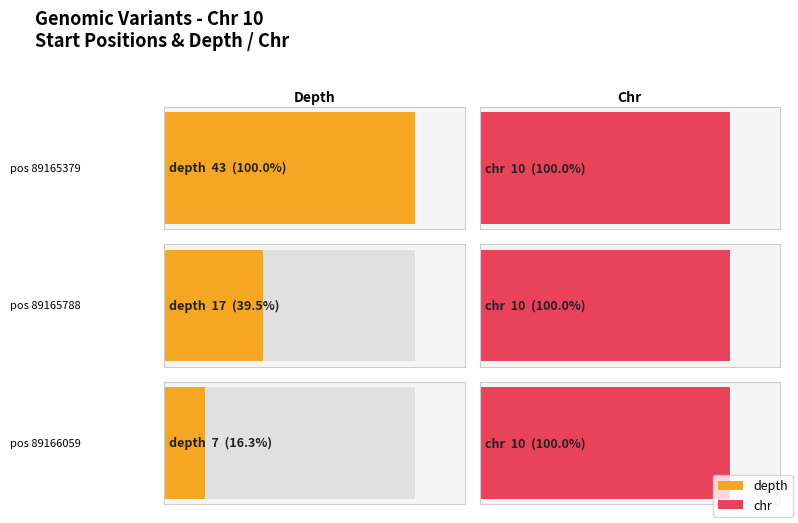

Reading left to right, list all the values displayed in this chart.

depth: 43	17	7
chr: 10	10	10